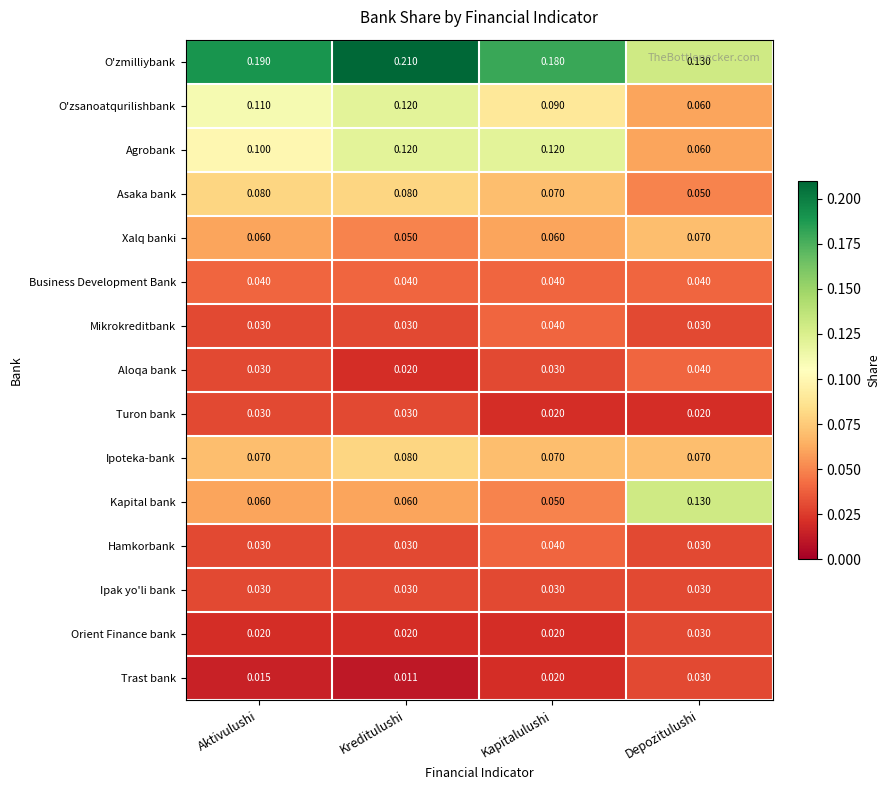

Where is Kapital bank nearest to the value 0?

Kapitalulushi